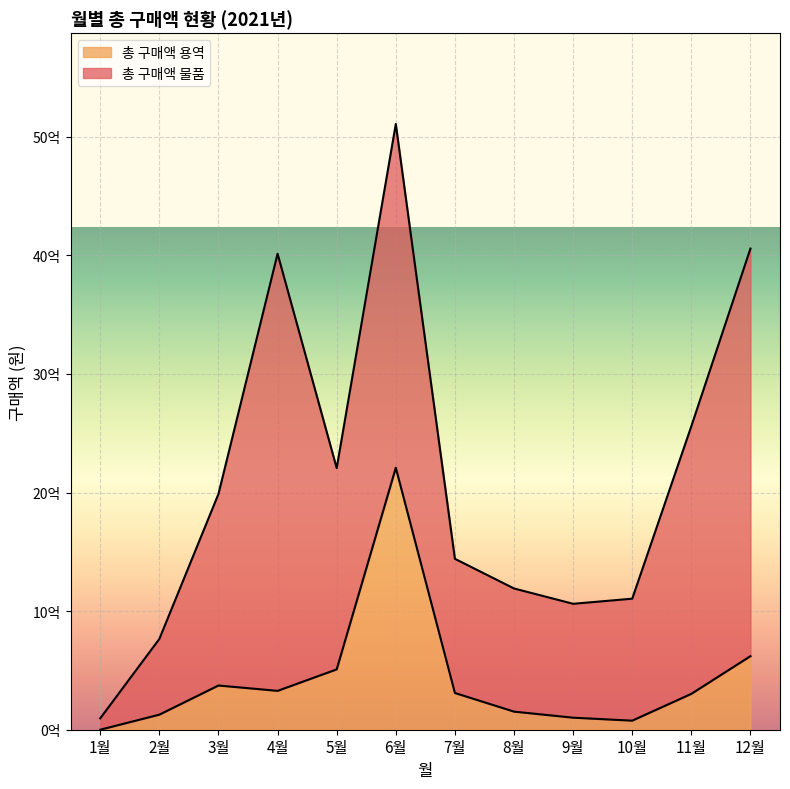

Approximately how many times larger is the value at 10월 compared to 7월?

0.2